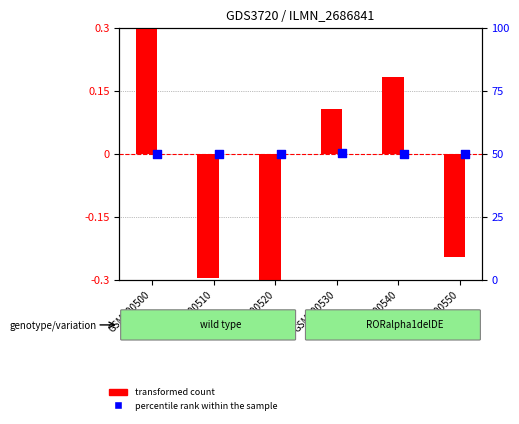

Between GSM000510 and GSM000550, which is larger?

GSM000550